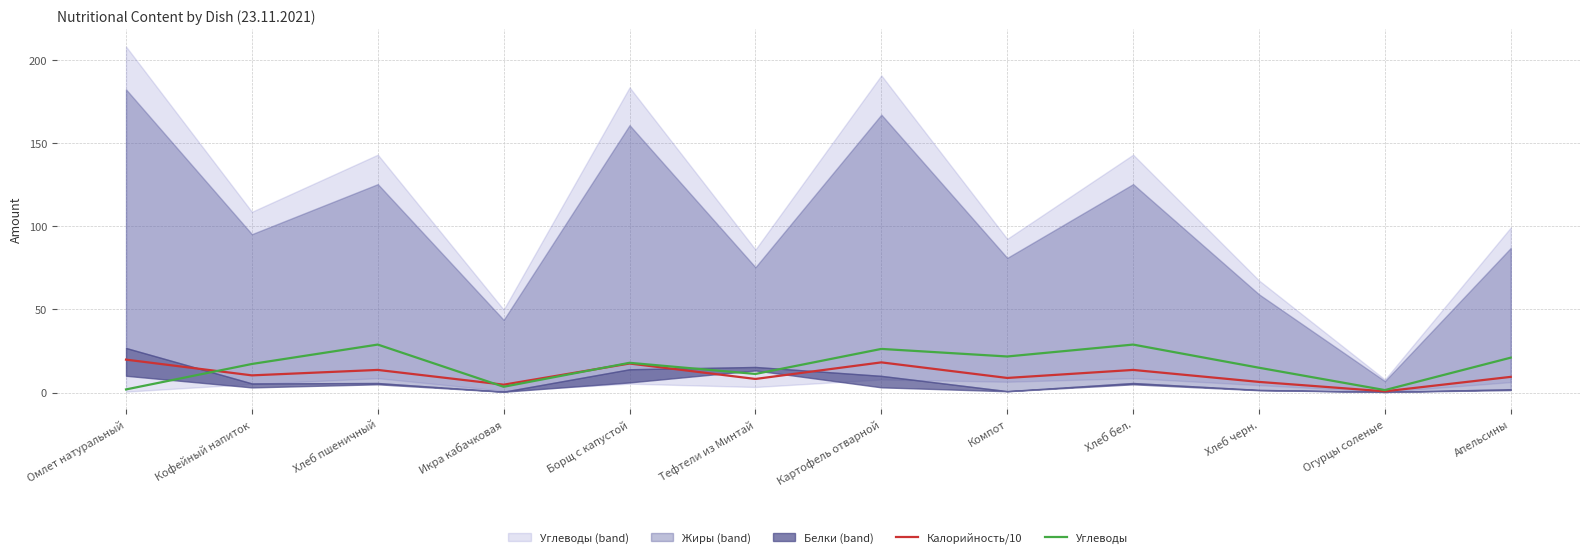

Where is the first local maximum for Калорийность/10?

Хлеб пшеничный